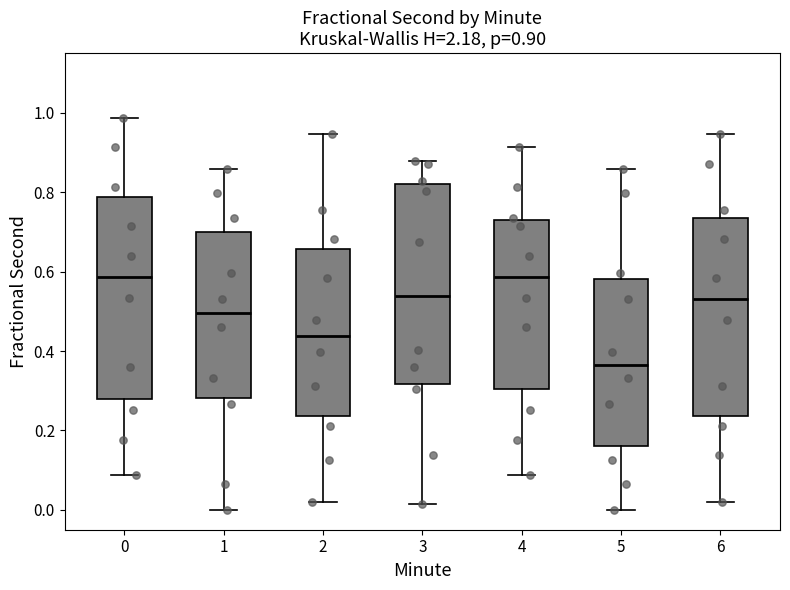

Which box's median line is the lowest?

5